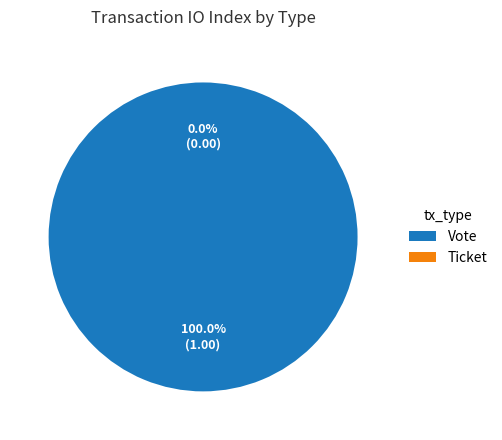

Count the number of slices in the pie.

2